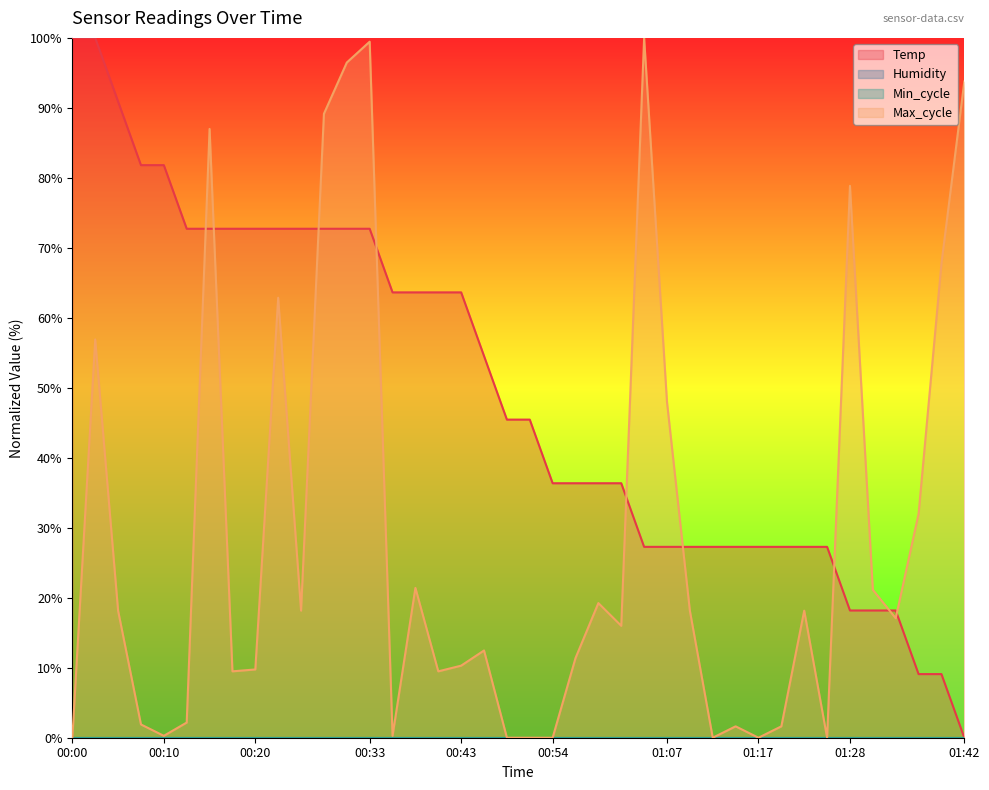

What is the greatest value displayed?

100.0